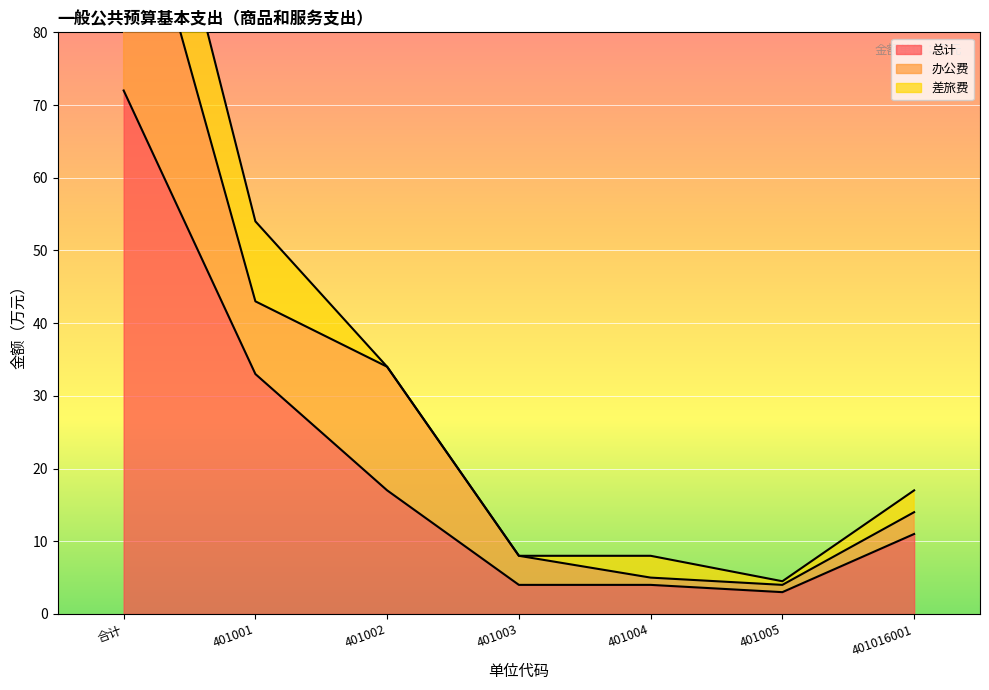

Which series has the largest total across all categories?

总计